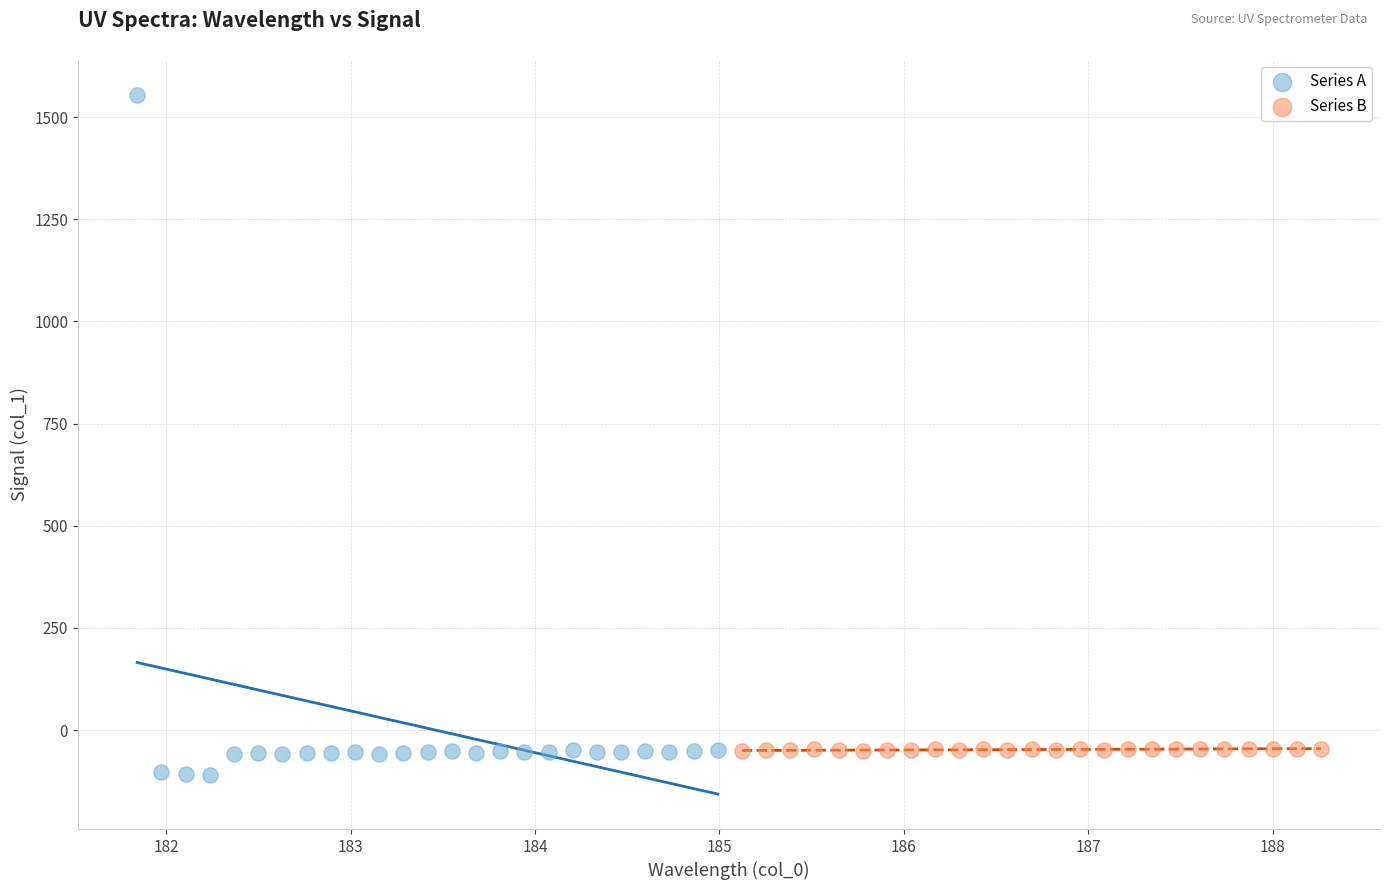

Which series reaches the maximum Y coordinate?

Series A